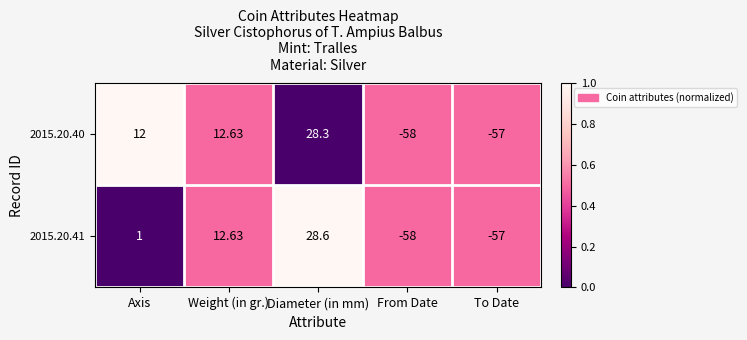

How many values in 2015.20.41 are above zero?

3